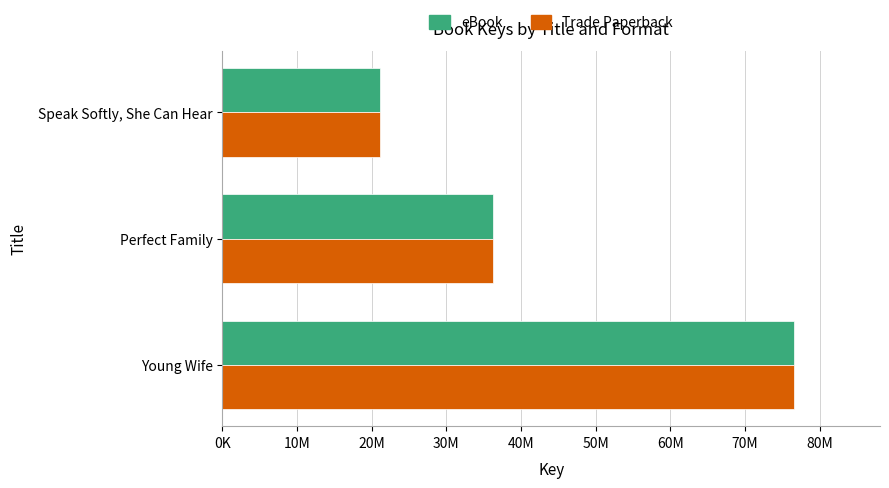

What is the difference between the second highest and minimum values in the eBook series?

15186559